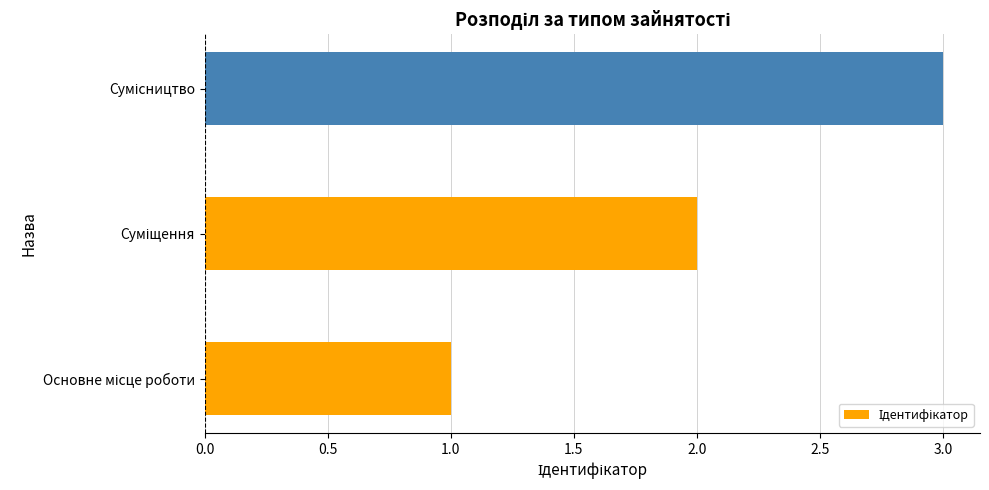

What is the maximum value shown in the chart?

3